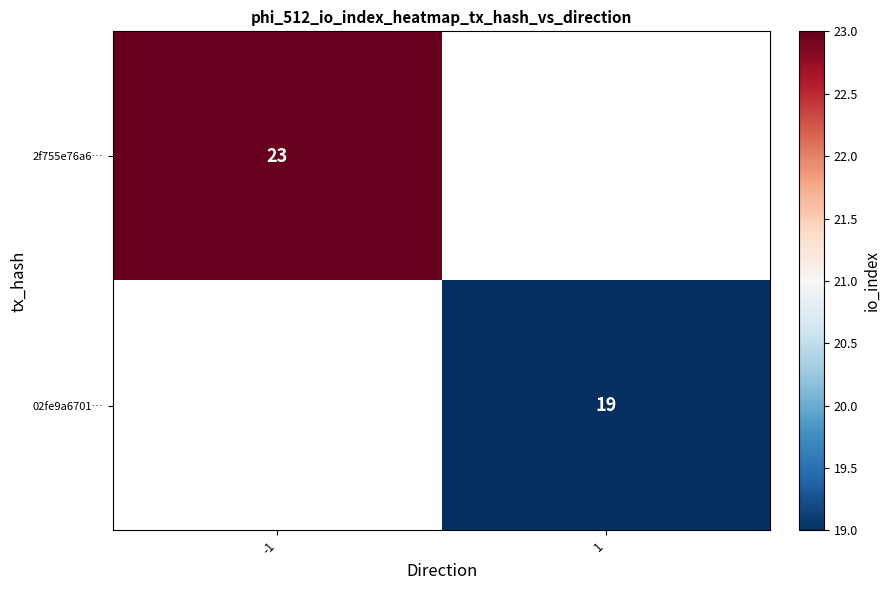

What is the greatest value displayed?

23.0